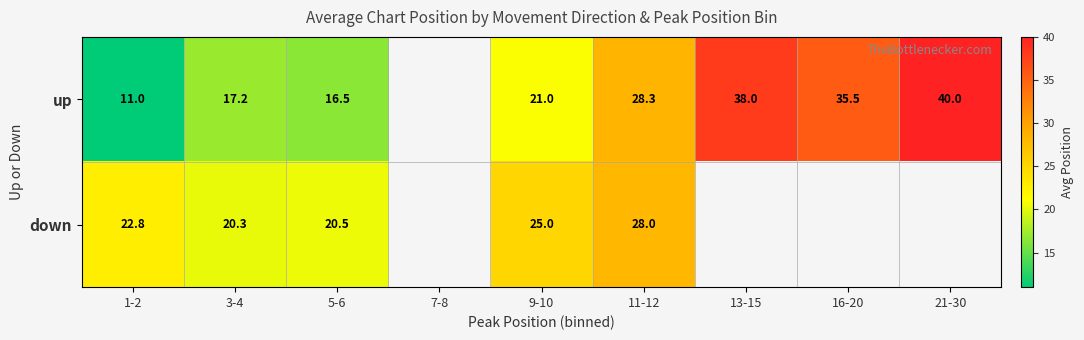

Which has a higher value, 3-4 or 5-6?

3-4